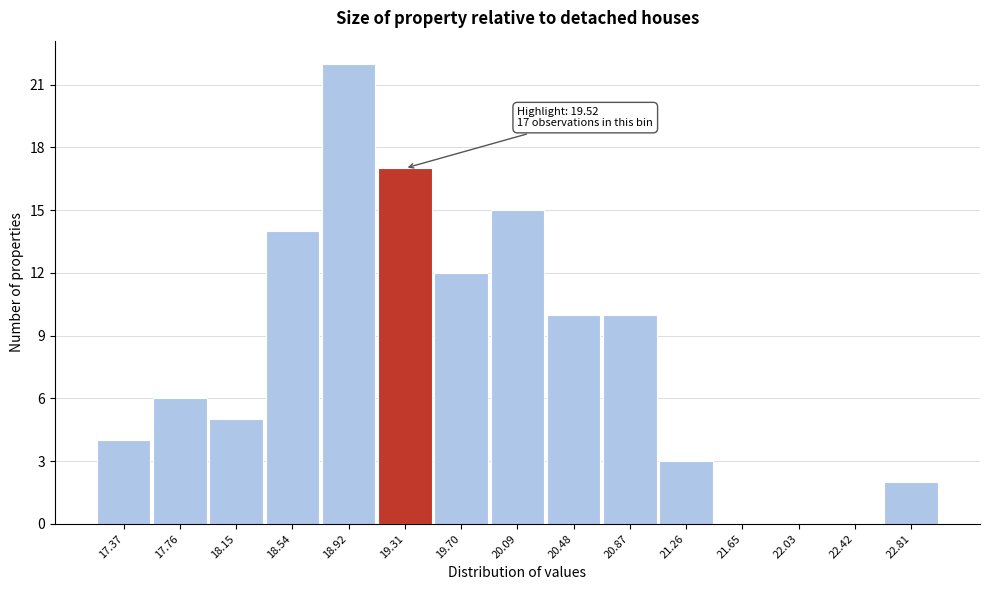

Reading right to left, transcribe all the data shown in this chart.

22.81=2	22.42=0	22.03=0	21.65=0	21.26=3	20.87=10	20.48=10	20.09=15	19.70=12	19.31=17	18.92=22	18.54=14	18.15=5	17.76=6	17.37=4